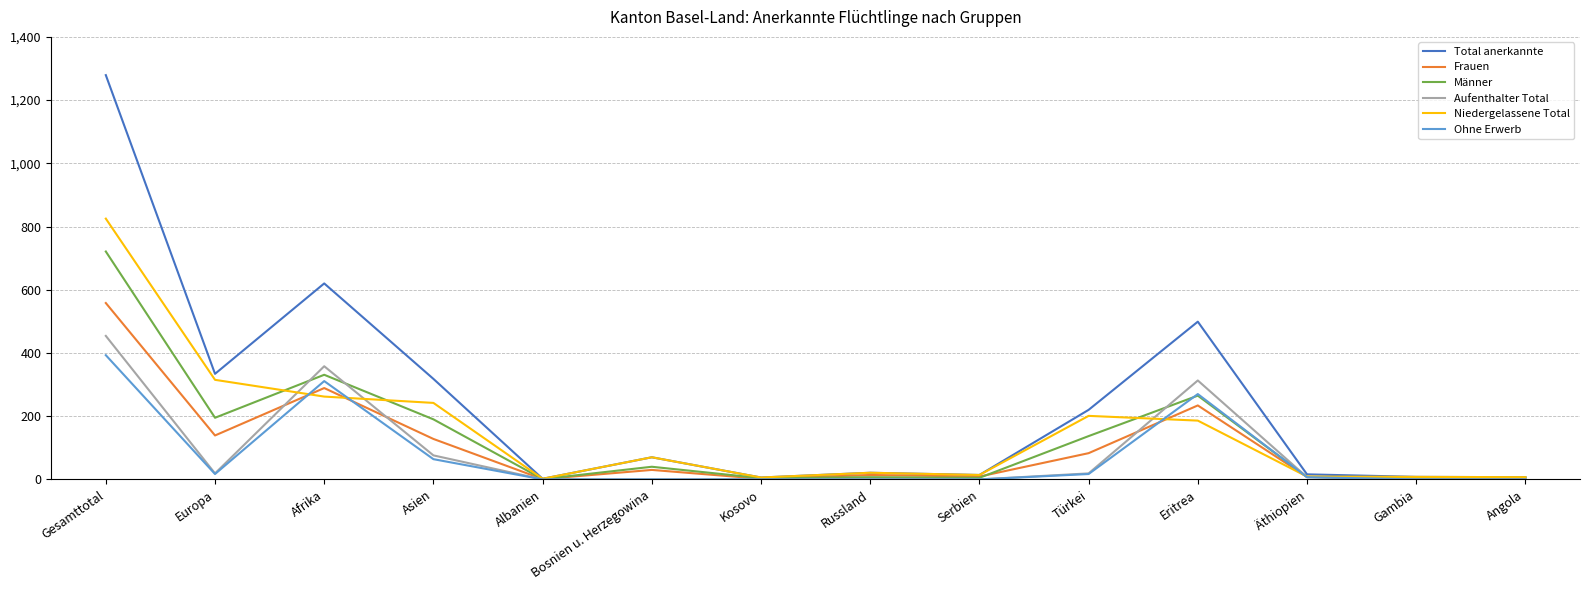

What is the difference between the maximum and minimum values in the Männer series?

720